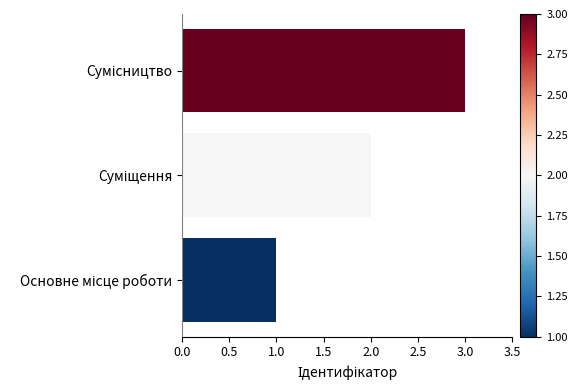

What is the sum of all values?

6